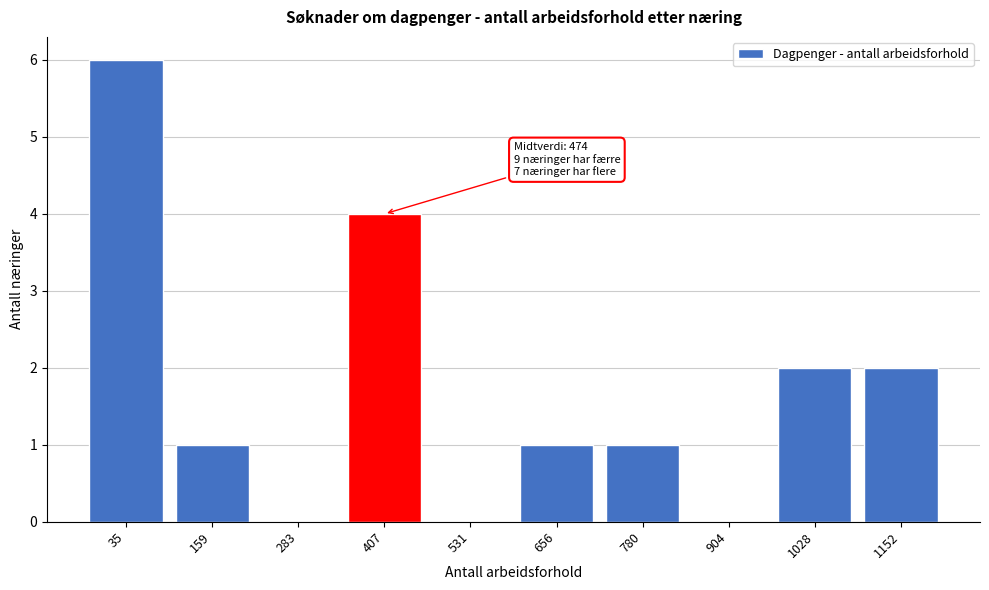

Reading right to left, extract all data points from this chart.

1152=2	1028=2	904=0	780=1	656=1	531=0	407=4	283=0	159=1	35=6